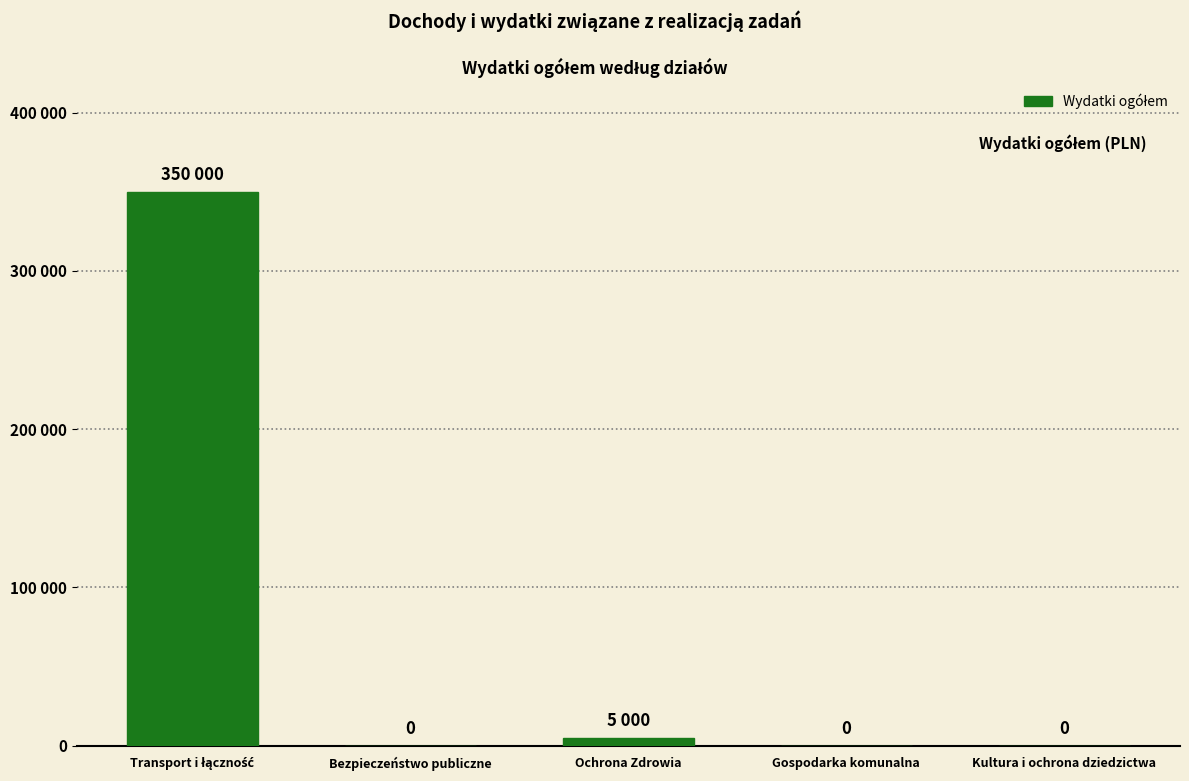

What is the average value?

71000